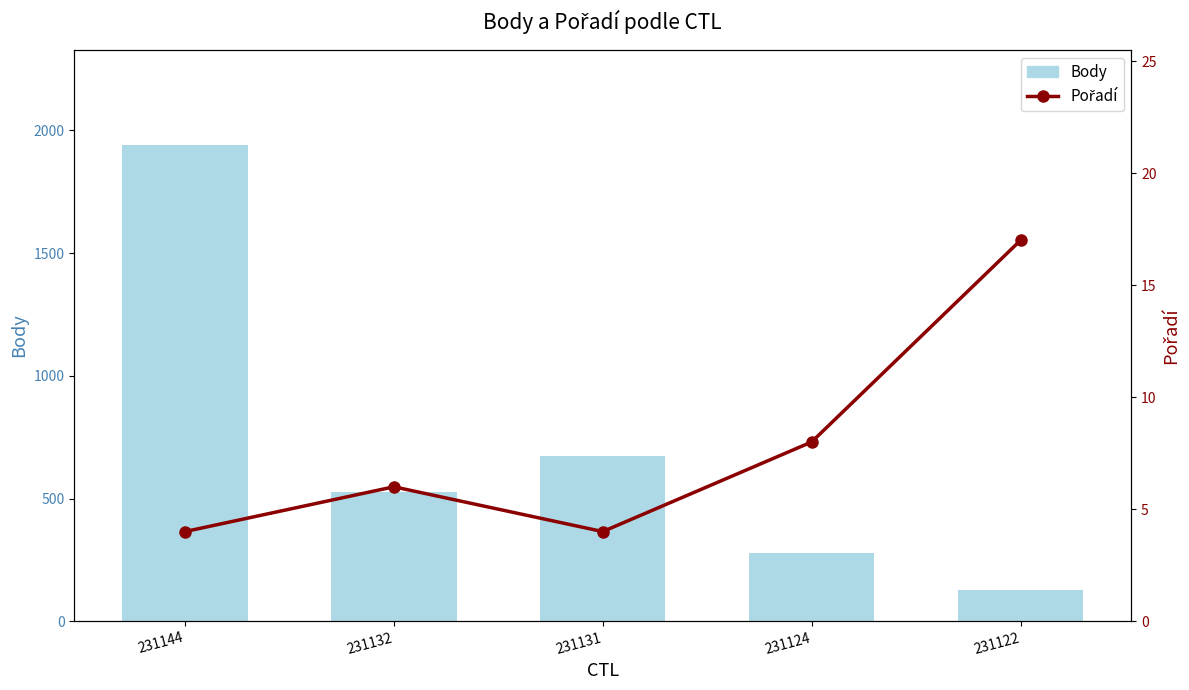

How many data points in Body are less than 527?

2